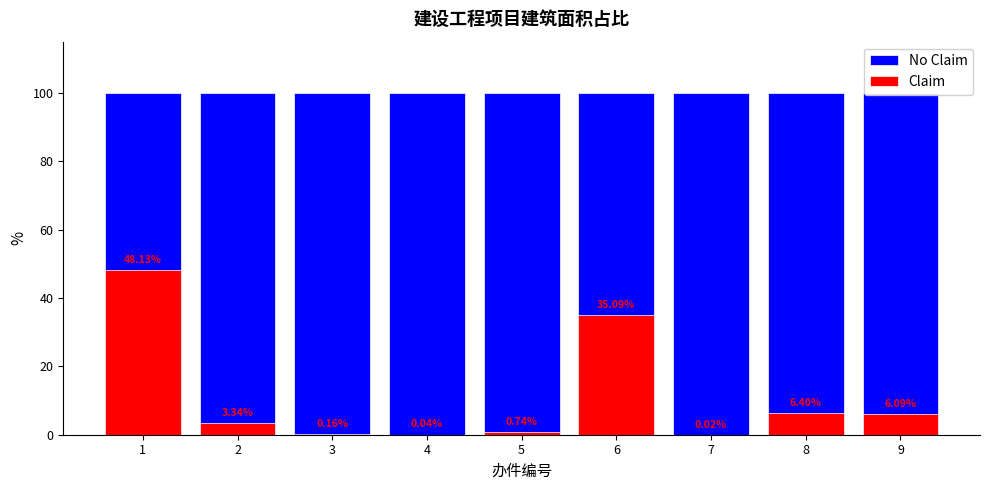

What is the sum of all No Claim values?

900.0